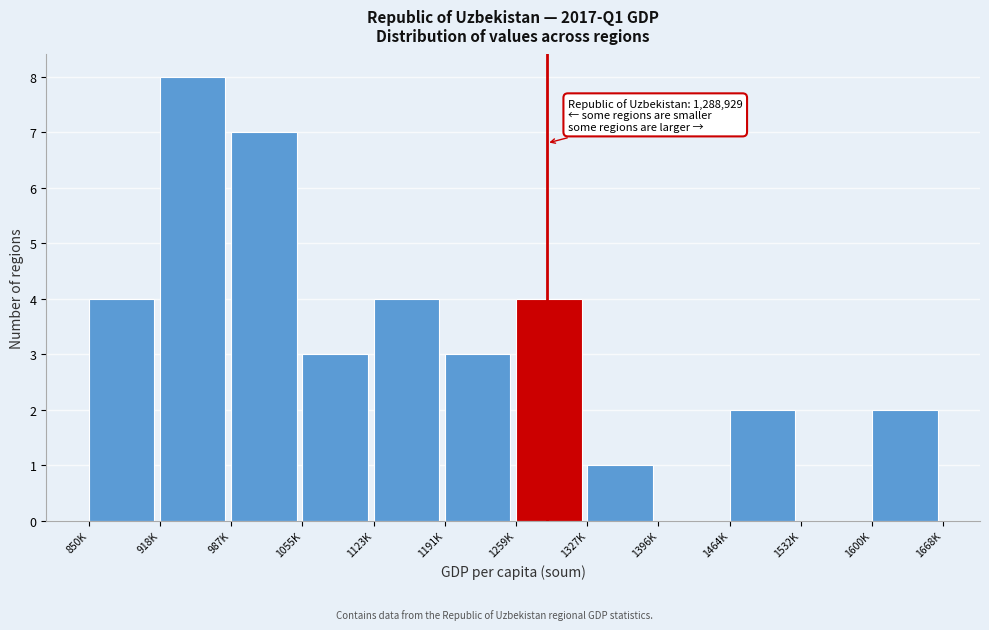

Reading right to left, transcribe all the data shown in this chart.

1600K=2	1532K=0	1464K=2	1396K=0	1327K=1	1259K=4	1191K=3	1123K=4	1055K=3	987K=7	918K=8	850K=4